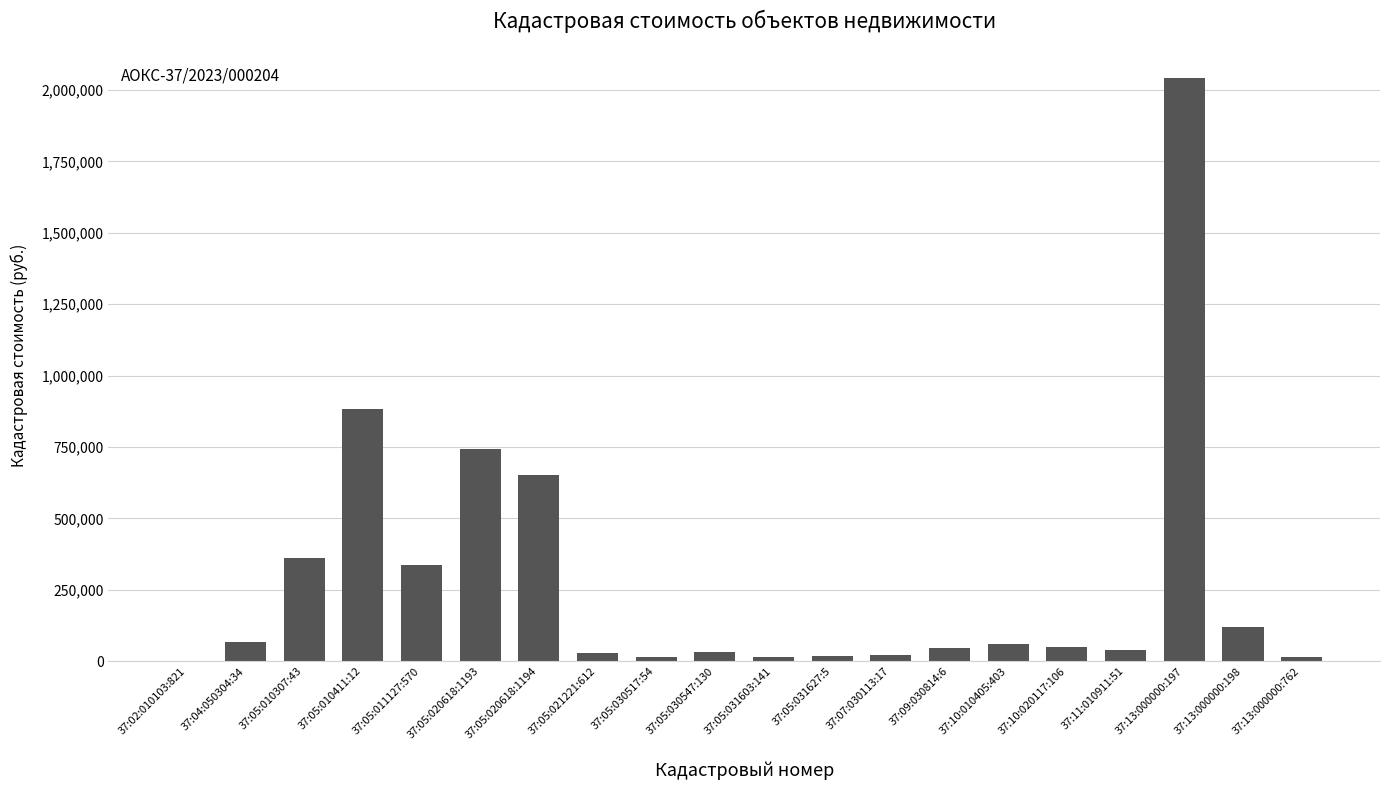

At which label is the value closest to 1021212?

37:05:010411:12